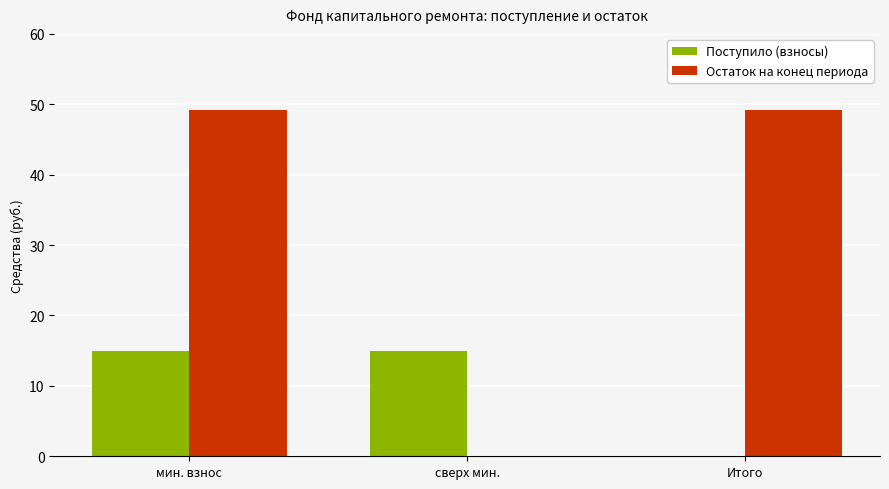

The Поступило (взносы) series shows 0.0 at Итого. True or false?

True